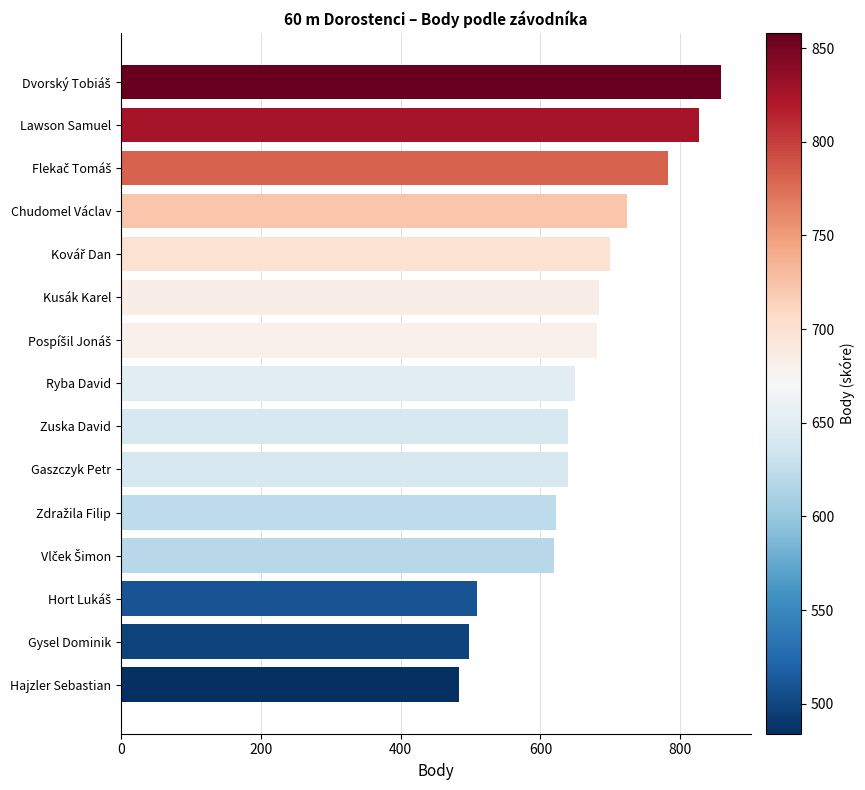

Approximately how many times larger is the value at Zuska David compared to Ryba David?

1.0